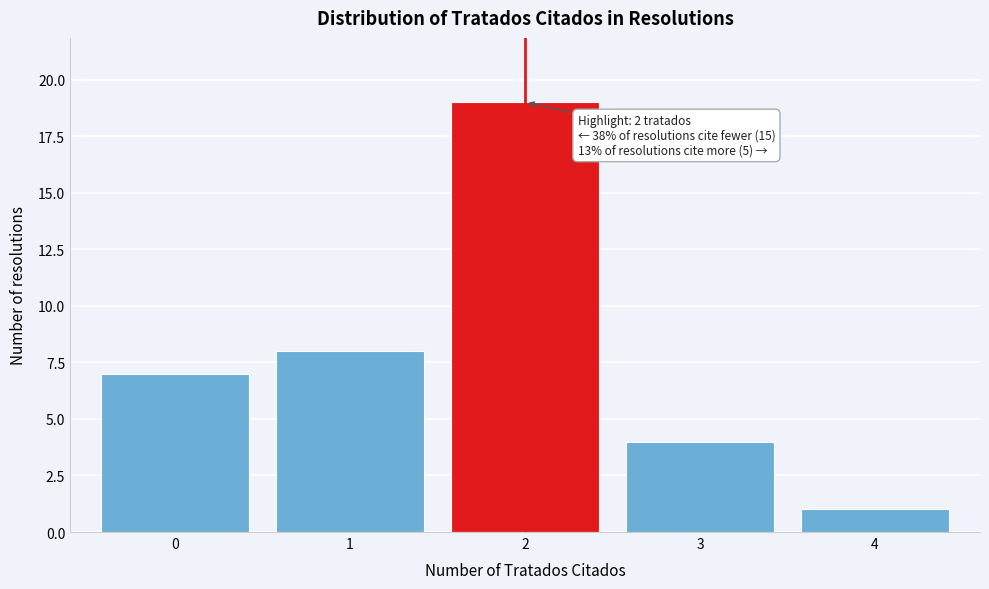

Reading right to left, extract all data points from this chart.

1	4	19	8	7